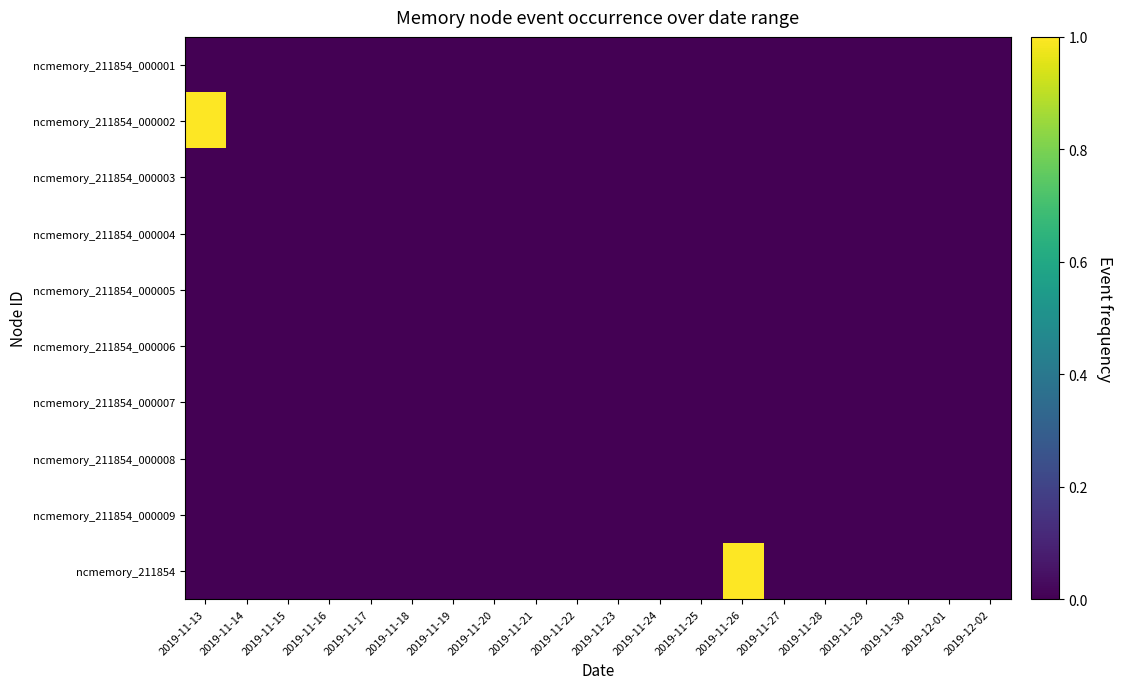

List the series in order of their peak value, lowest first.

ncmemory_211854_000001, ncmemory_211854_000003, ncmemory_211854_000004, ncmemory_211854_000005, ncmemory_211854_000006, ncmemory_211854_000007, ncmemory_211854_000008, ncmemory_211854_000009, ncmemory_211854_000002, ncmemory_211854